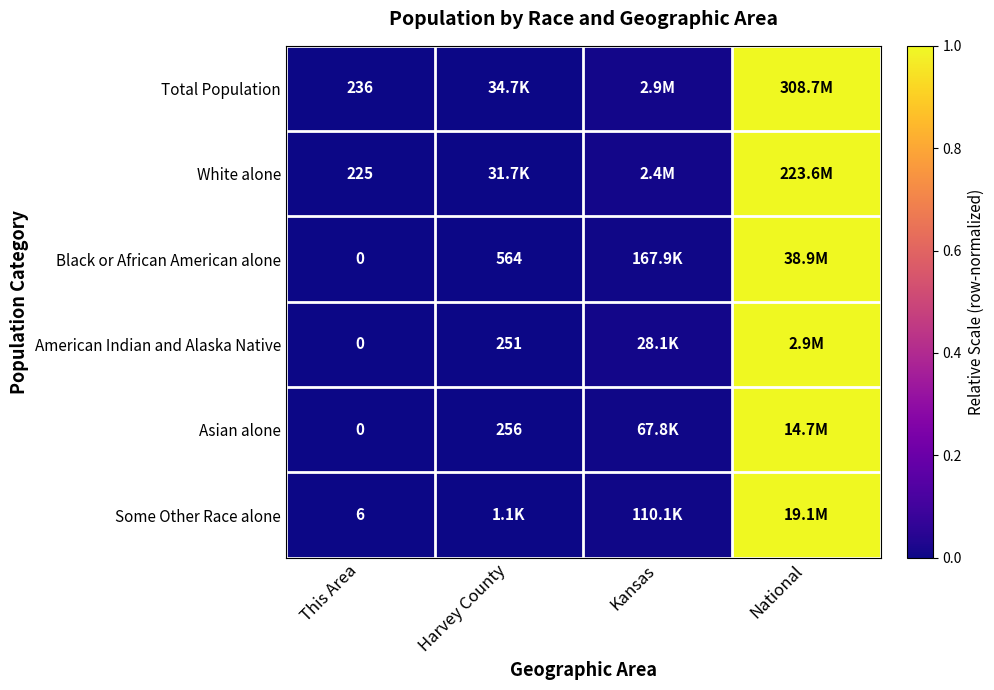

At which label is Black or African American alone closest to 0?

This Area